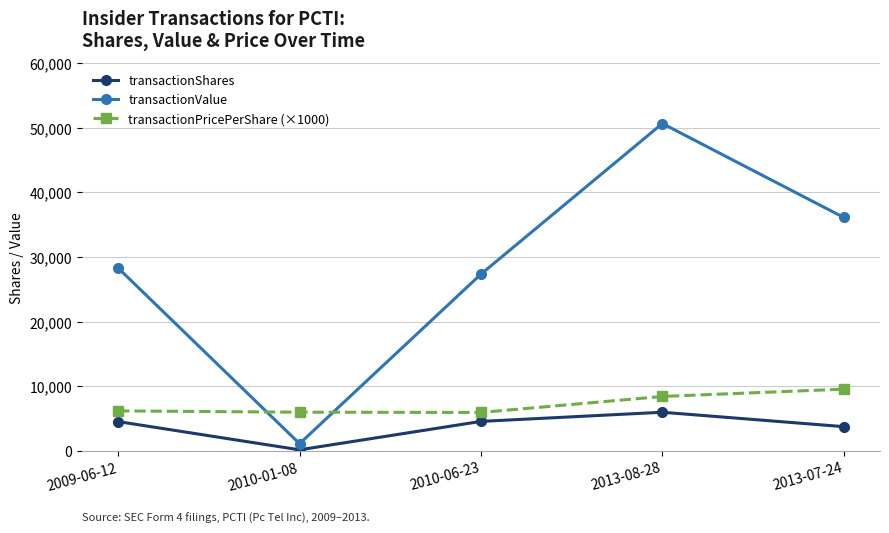

What is the label of the 5th point from the right?

2009-06-12